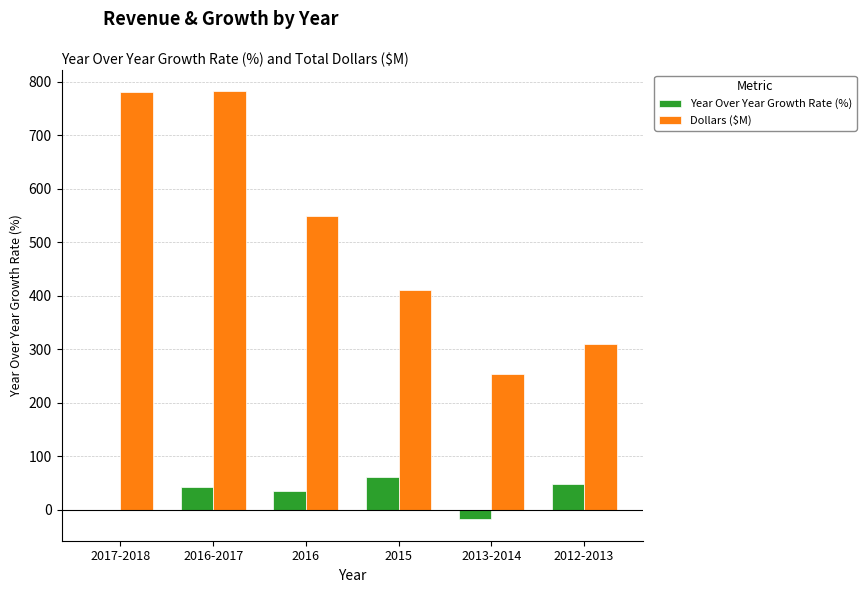

How many data points in Dollars ($M) are above 548?

3